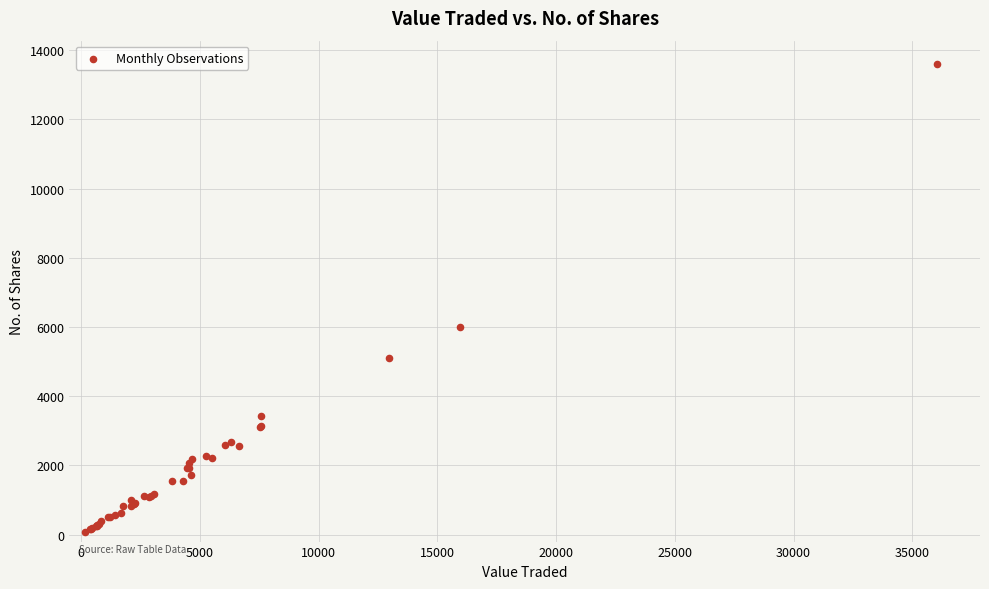

What Y value in the scatter plot is closest to 6832?

6005